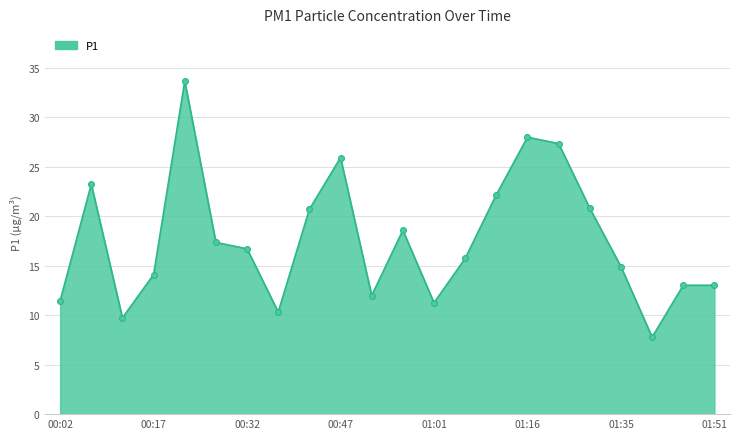

What is the smallest value displayed?

7.8